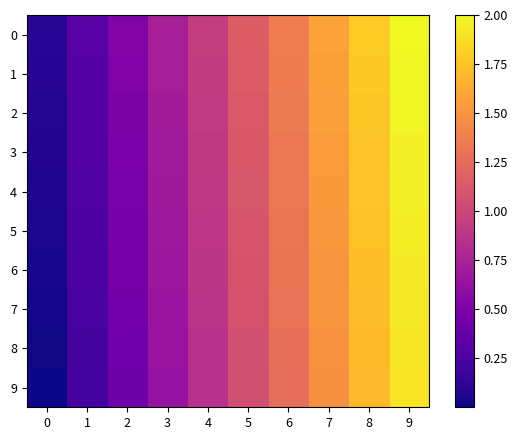

Which has a higher value, 3 or 5?

5